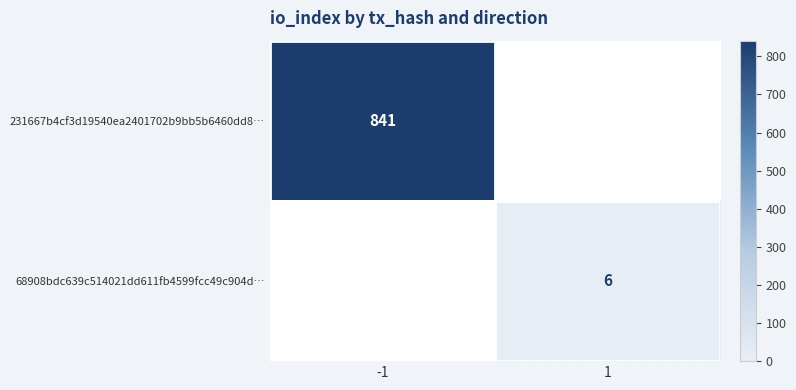

The 68908bdc639c514021dd611fb4599fcc49c904d… series shows 6 at 1. True or false?

True